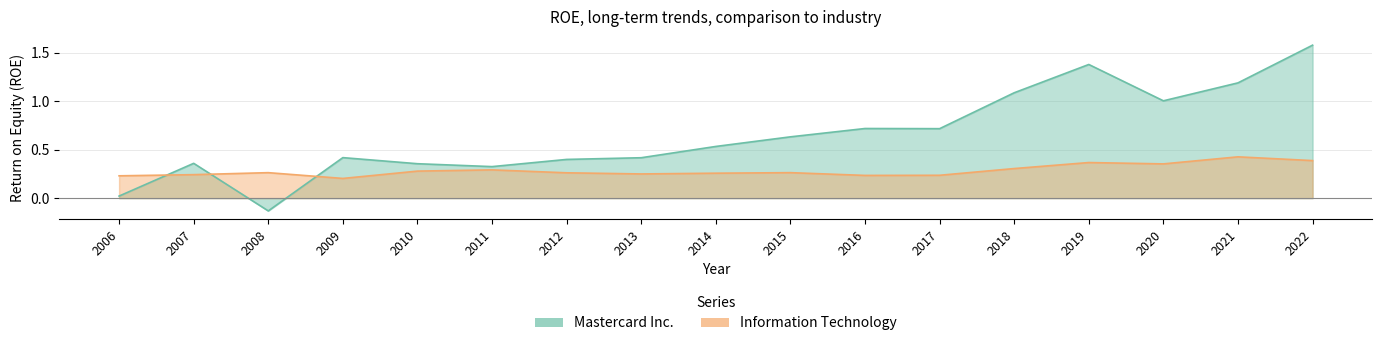

What are all the series names shown in the legend?

Mastercard Inc., Information Technology